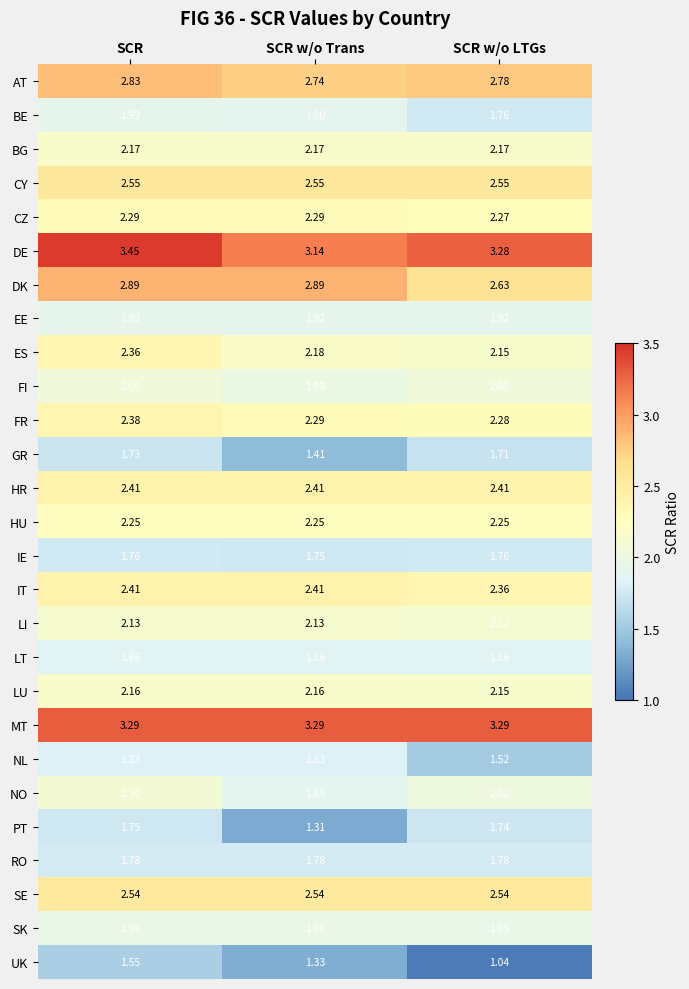

Which series changed the most between SCR w/o Trans and SCR w/o LTGs?

PT